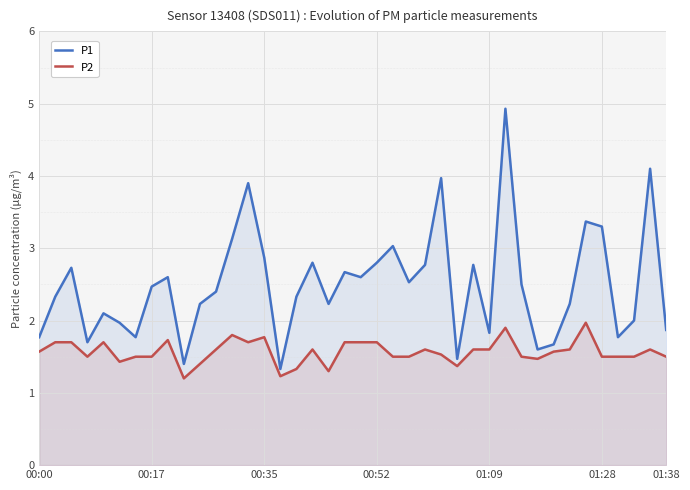

The value of P1 at 36 is 1.8. True or false?

True